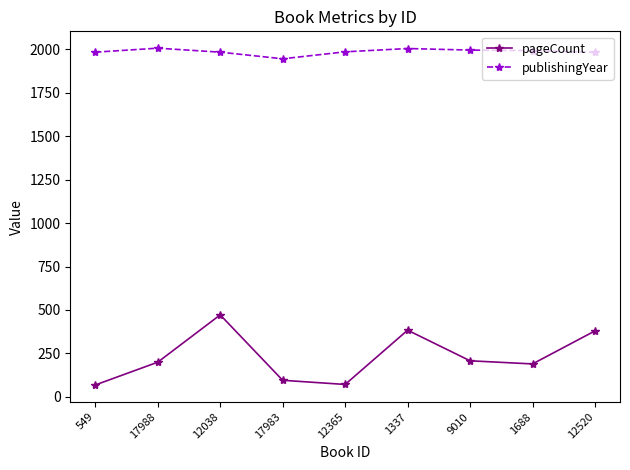

Between 12365 and 9010, which series saw the biggest shift?

pageCount